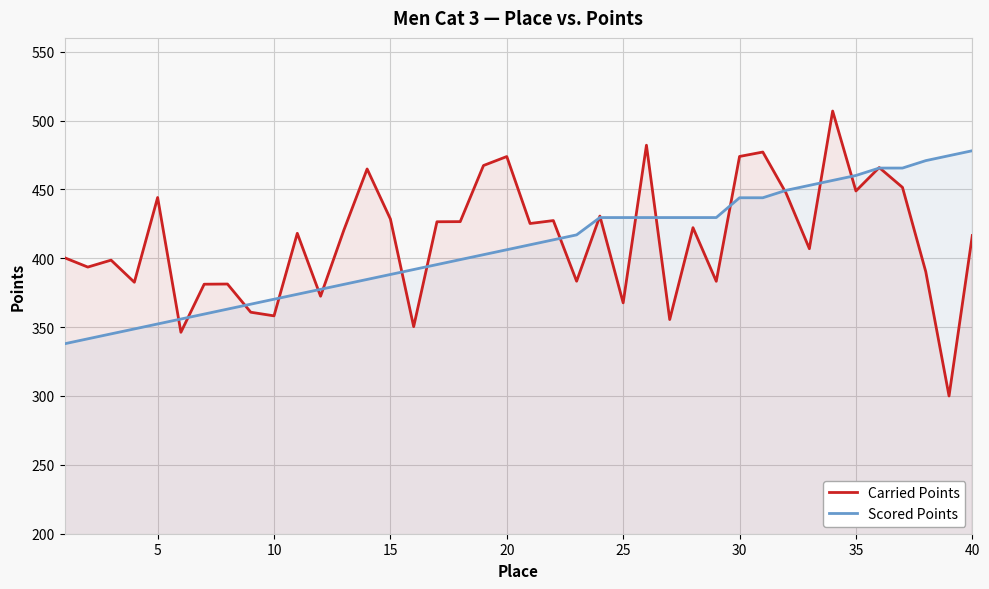

Rank the series by their maximum value, from lowest to highest.

Scored Points, Carried Points